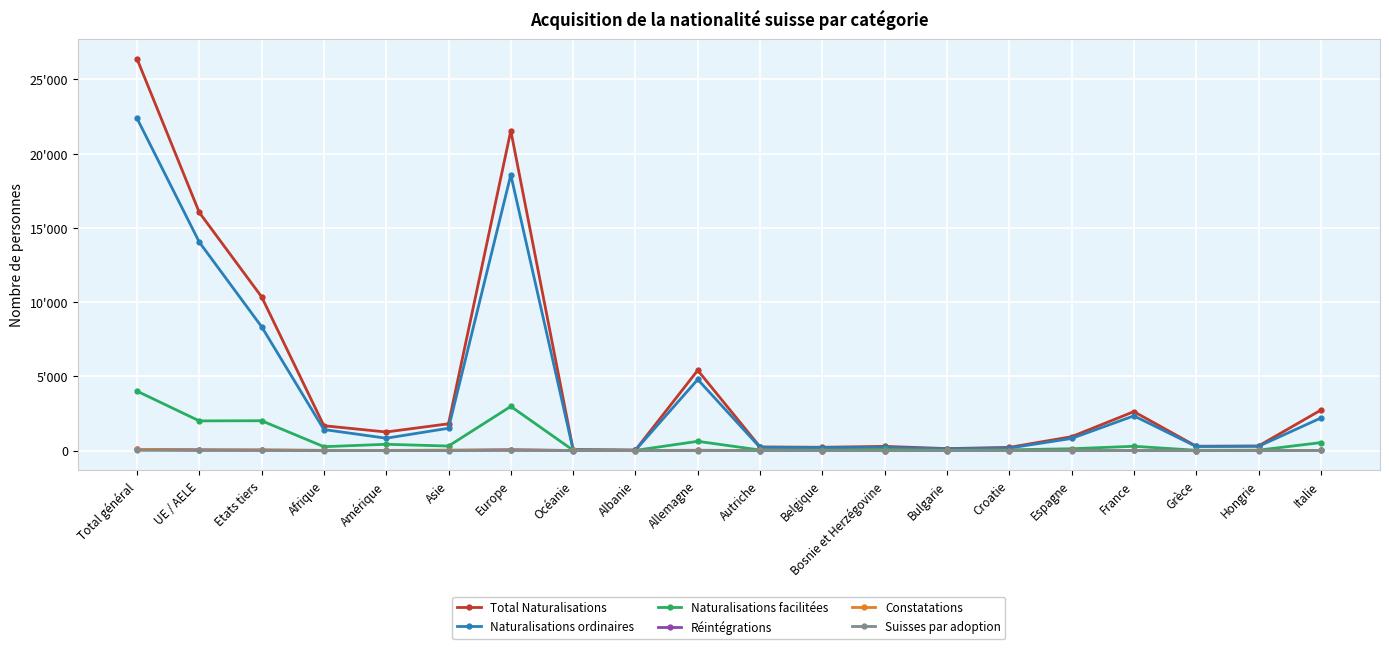

What are all the series names shown in the legend?

Total Naturalisations, Naturalisations ordinaires, Naturalisations facilitées, Réintégrations, Constatations, Suisses par adoption